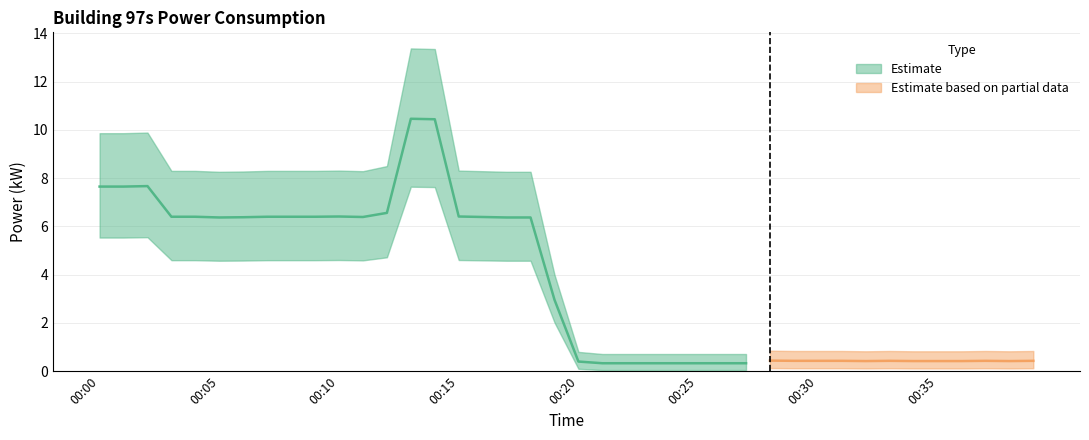

What is the maximum value shown in the chart?

10.5